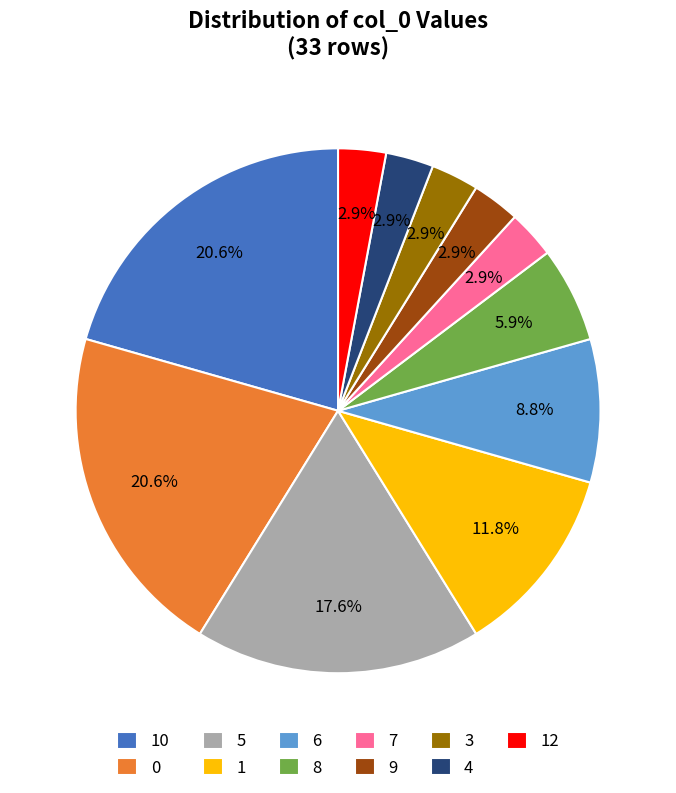

The 5 slice represents 4% of the pie. True or false?

False